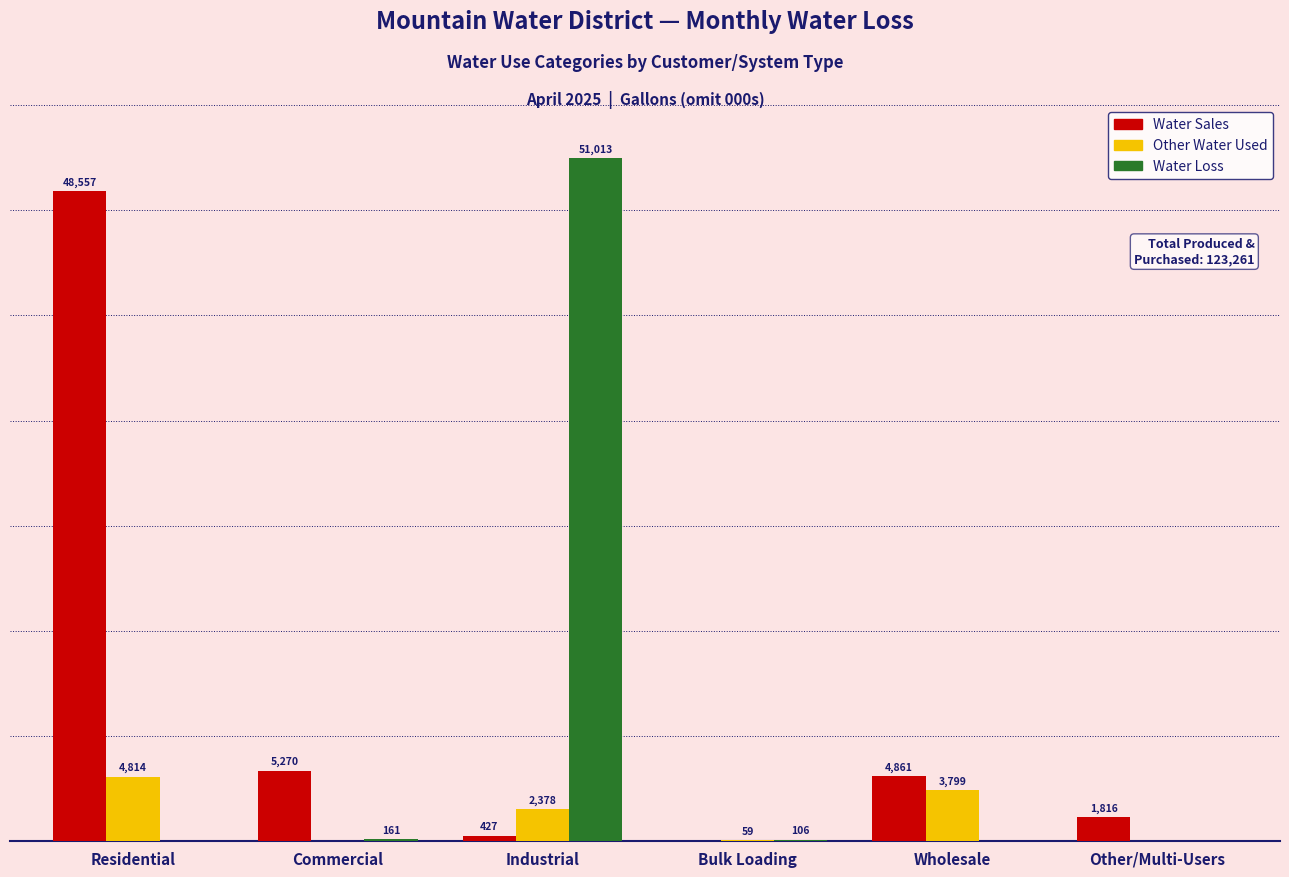

Between Bulk Loading and Wholesale, which series saw the biggest shift?

Water Sales